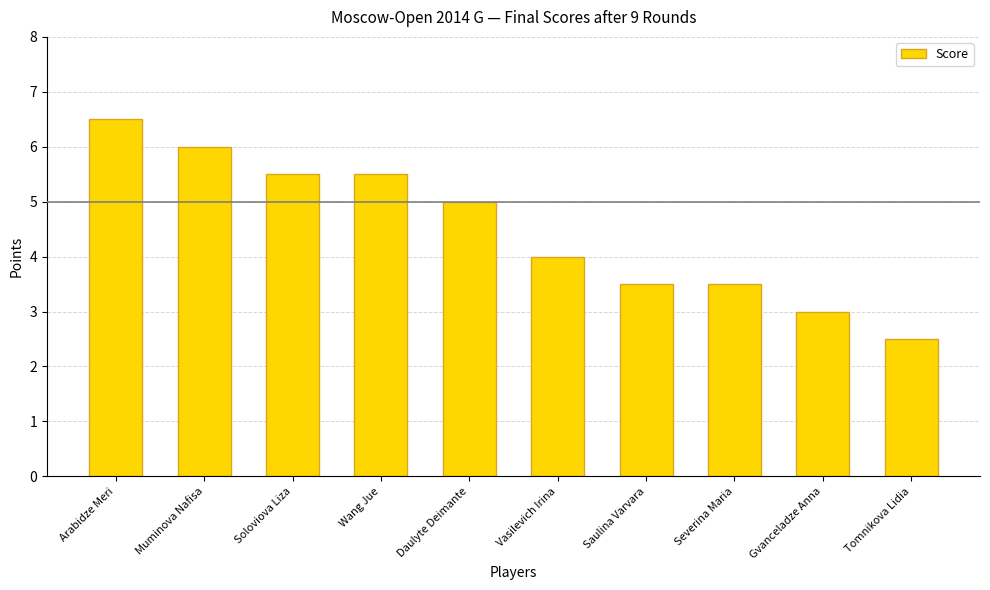

What is the sum of all values?

45.0